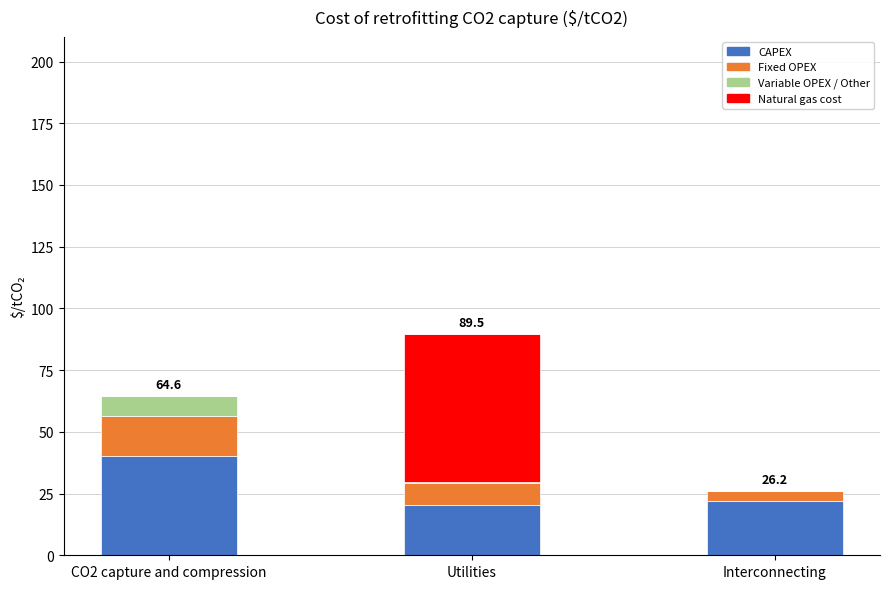

What is the sum of all CAPEX values?

82.4